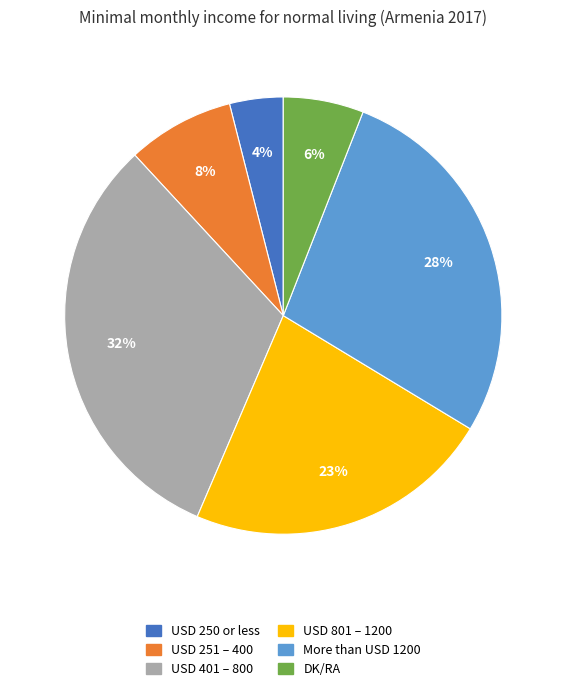

To the nearest percent, what is the difference between the USD 251 – 400 and More than USD 1200 slice percentages?

20%